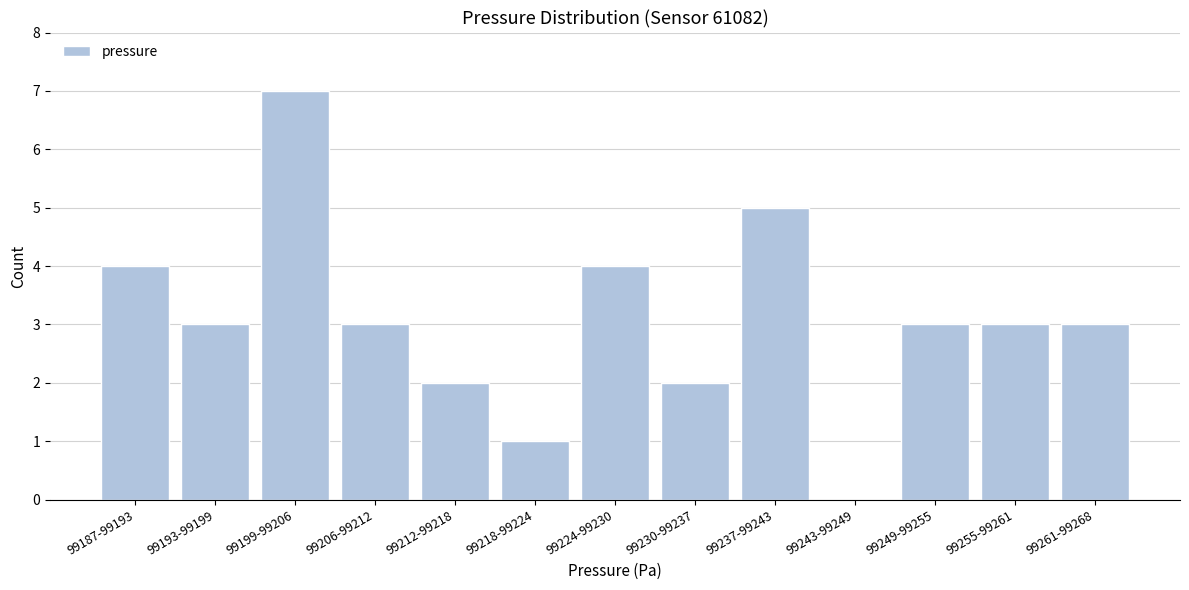

Reading left to right, list all the values displayed in this chart.

99187-99193=4	99193-99199=3	99199-99206=7	99206-99212=3	99212-99218=2	99218-99224=1	99224-99230=4	99230-99237=2	99237-99243=5	99243-99249=0	99249-99255=3	99255-99261=3	99261-99268=3